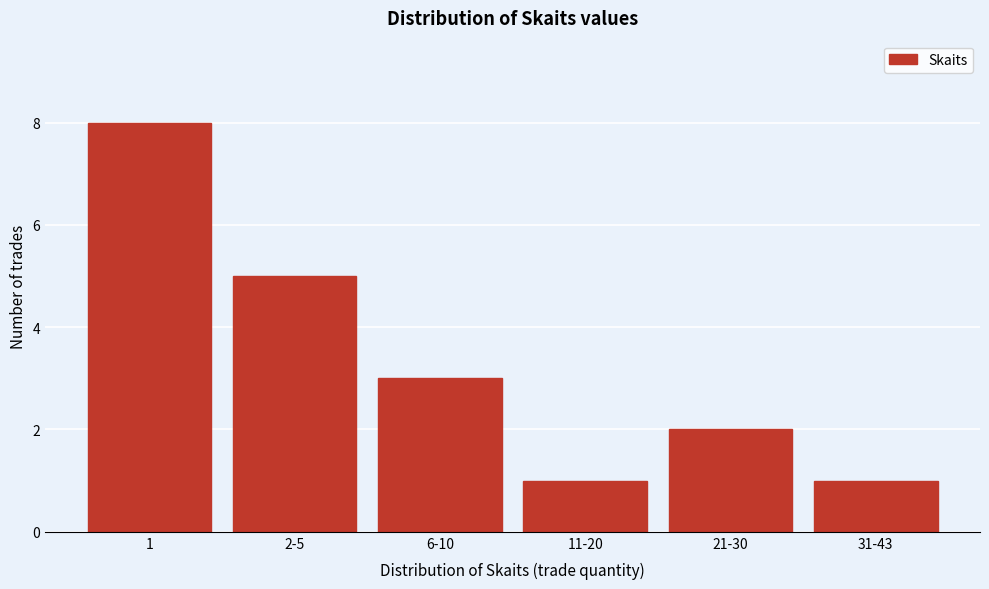

Reading left to right, what are all the values shown in this chart?

8	5	3	1	2	1